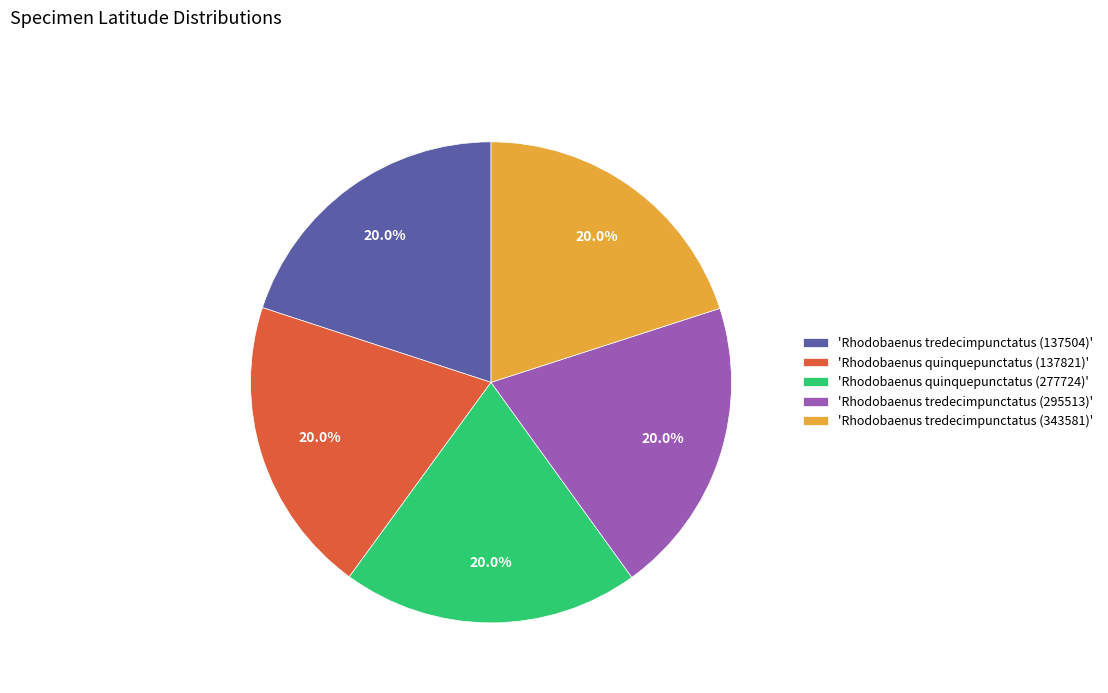

Does 'Rhodobaenus tredecimpunctatus (137504)' account for over 50% of the chart?

No